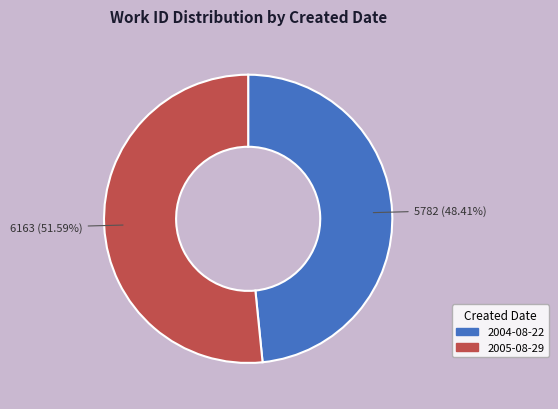

To the nearest percent, what is the difference between the 2005-08-29 and 2004-08-22 slice percentages?

3%